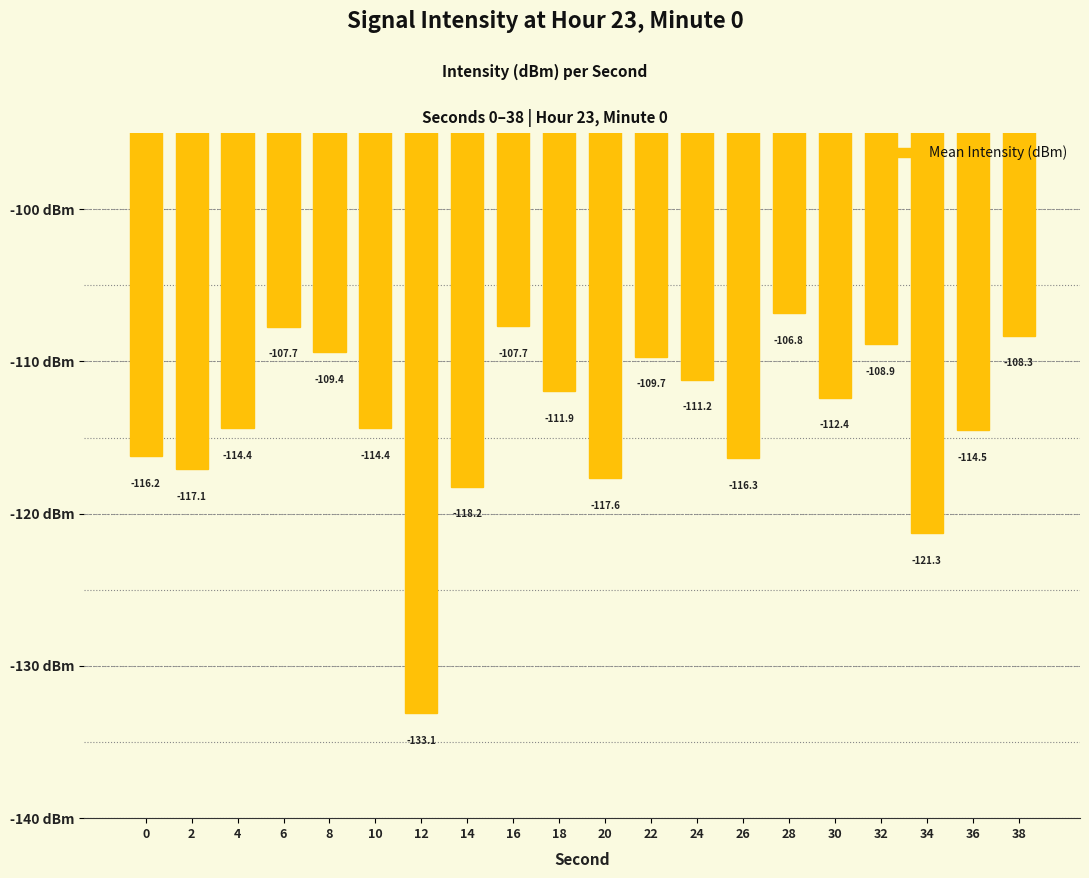

What is the greatest value displayed?

-106.8